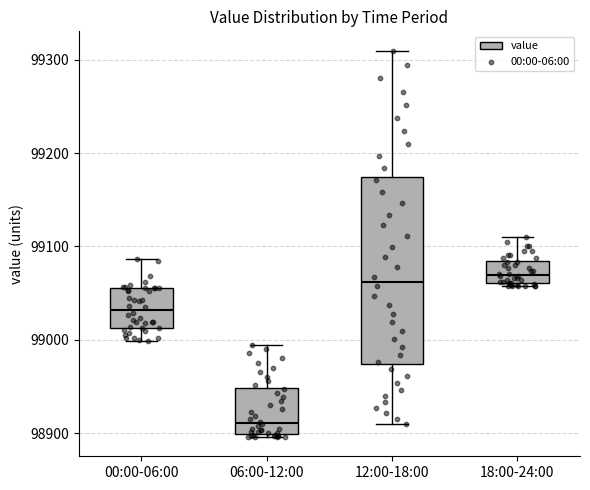

Which box has the lowest median line?

06:00-12:00